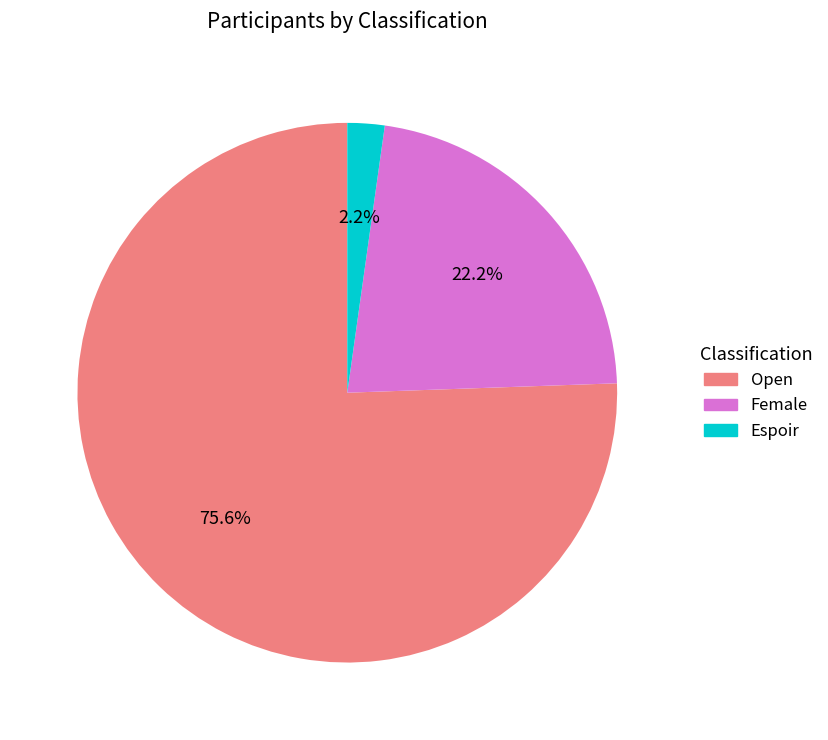

To the nearest percent, what is the difference between the Female and Open slice percentages?

53%